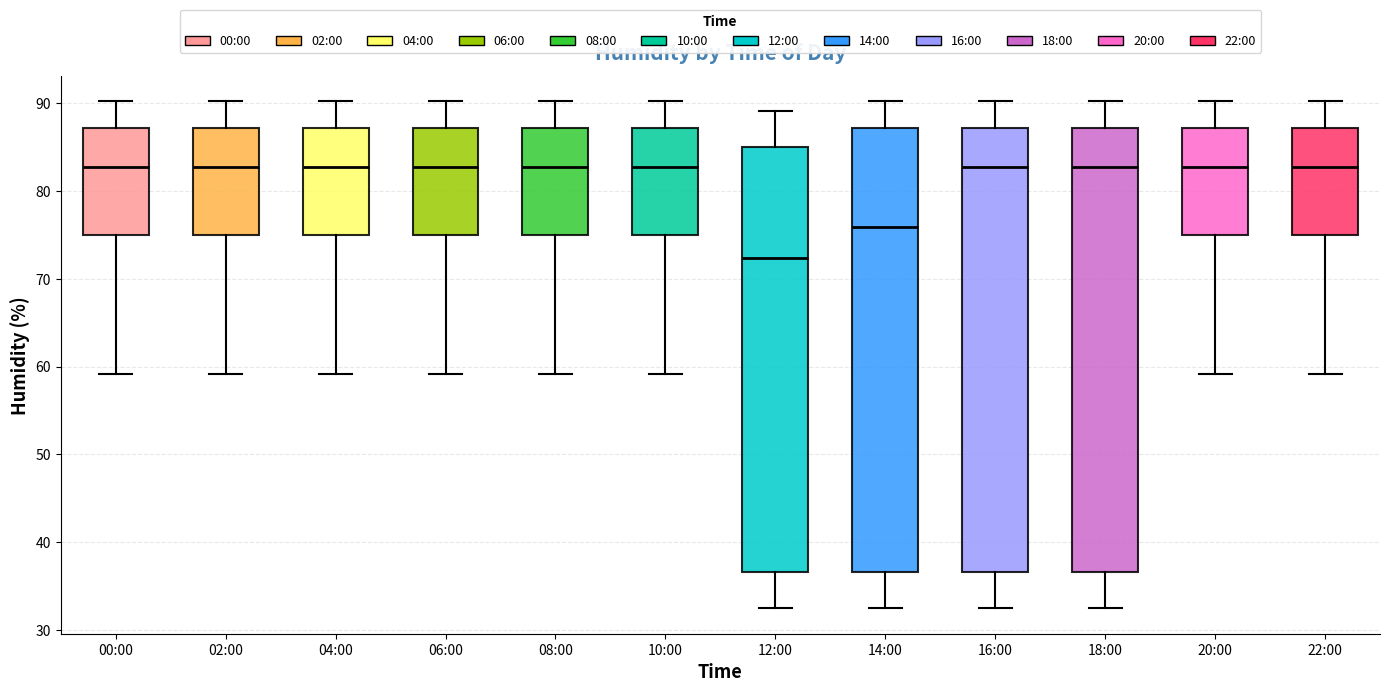

Reading left to right, read every box against the y-axis: the position of its median line, the range the box covers, and the ends of its whiskers. The values are not printed on the chart, so give them approximately, as read against the axis.

00:00: median 83, box 75 to 87, whiskers 59 to 90
02:00: median 83, box 75 to 87, whiskers 59 to 90
04:00: median 83, box 75 to 87, whiskers 59 to 90
06:00: median 83, box 75 to 87, whiskers 59 to 90
08:00: median 83, box 75 to 87, whiskers 59 to 90
10:00: median 83, box 75 to 87, whiskers 59 to 90
12:00: median 72, box 37 to 85, whiskers 33 to 89
14:00: median 76, box 37 to 87, whiskers 33 to 90
16:00: median 83, box 37 to 87, whiskers 33 to 90
18:00: median 83, box 37 to 87, whiskers 33 to 90
20:00: median 83, box 75 to 87, whiskers 59 to 90
22:00: median 83, box 75 to 87, whiskers 59 to 90